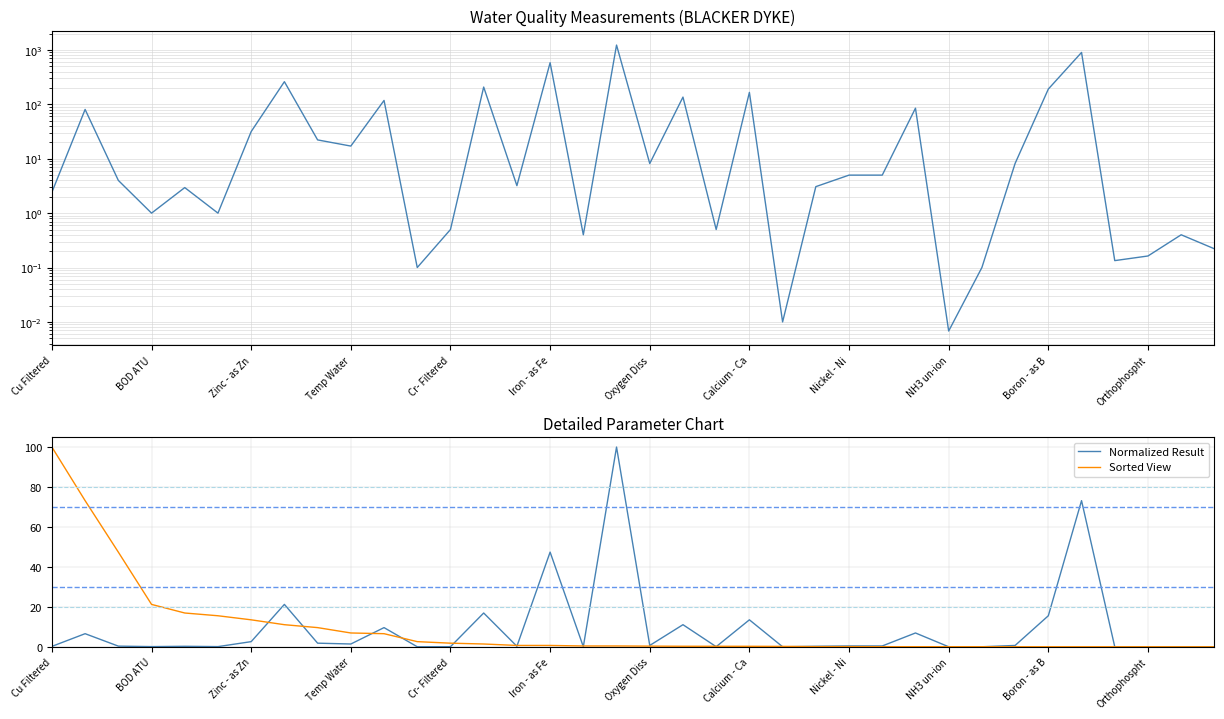

What is the greatest value displayed?

1230.0